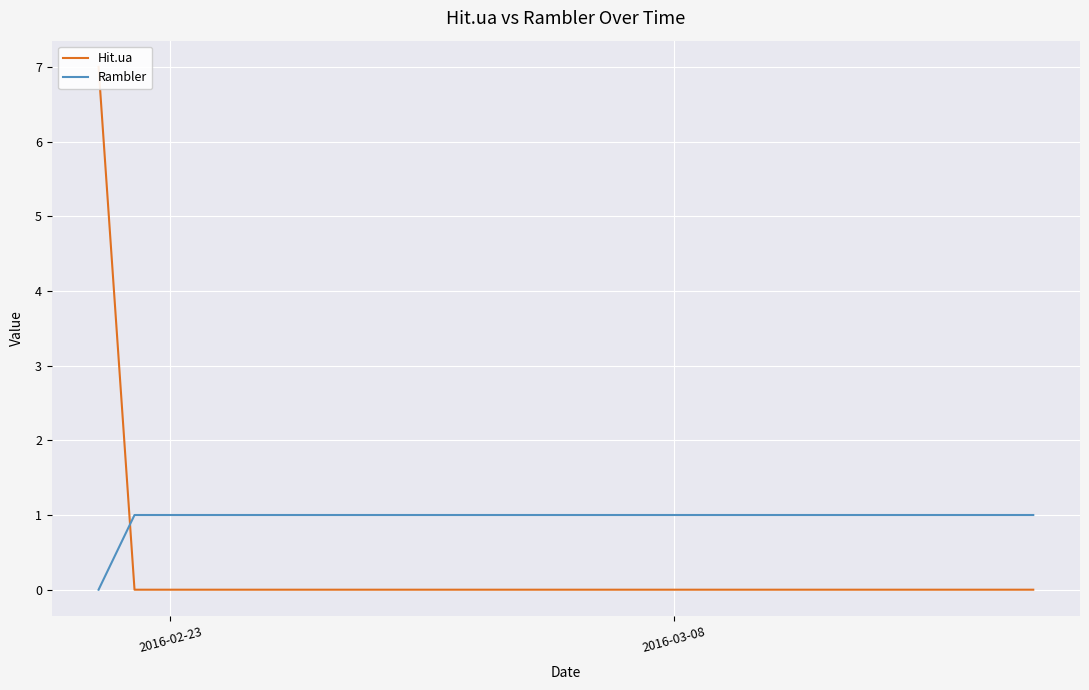

True or false: Rambler has more than 0 interior local peaks.

False